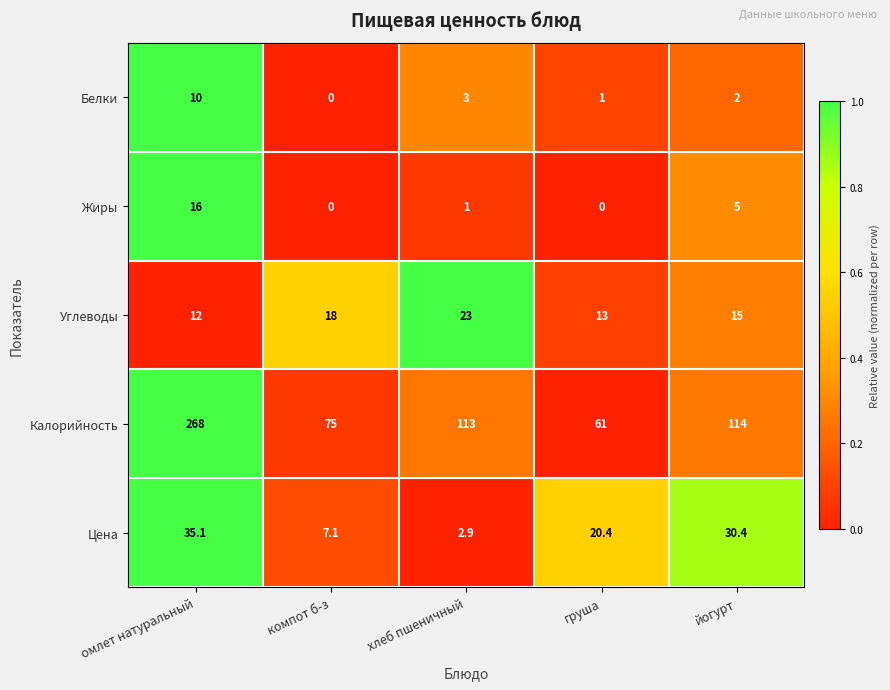

List the series in order of their peak value, lowest first.

Белки, Жиры, Углеводы, Цена, Калорийность